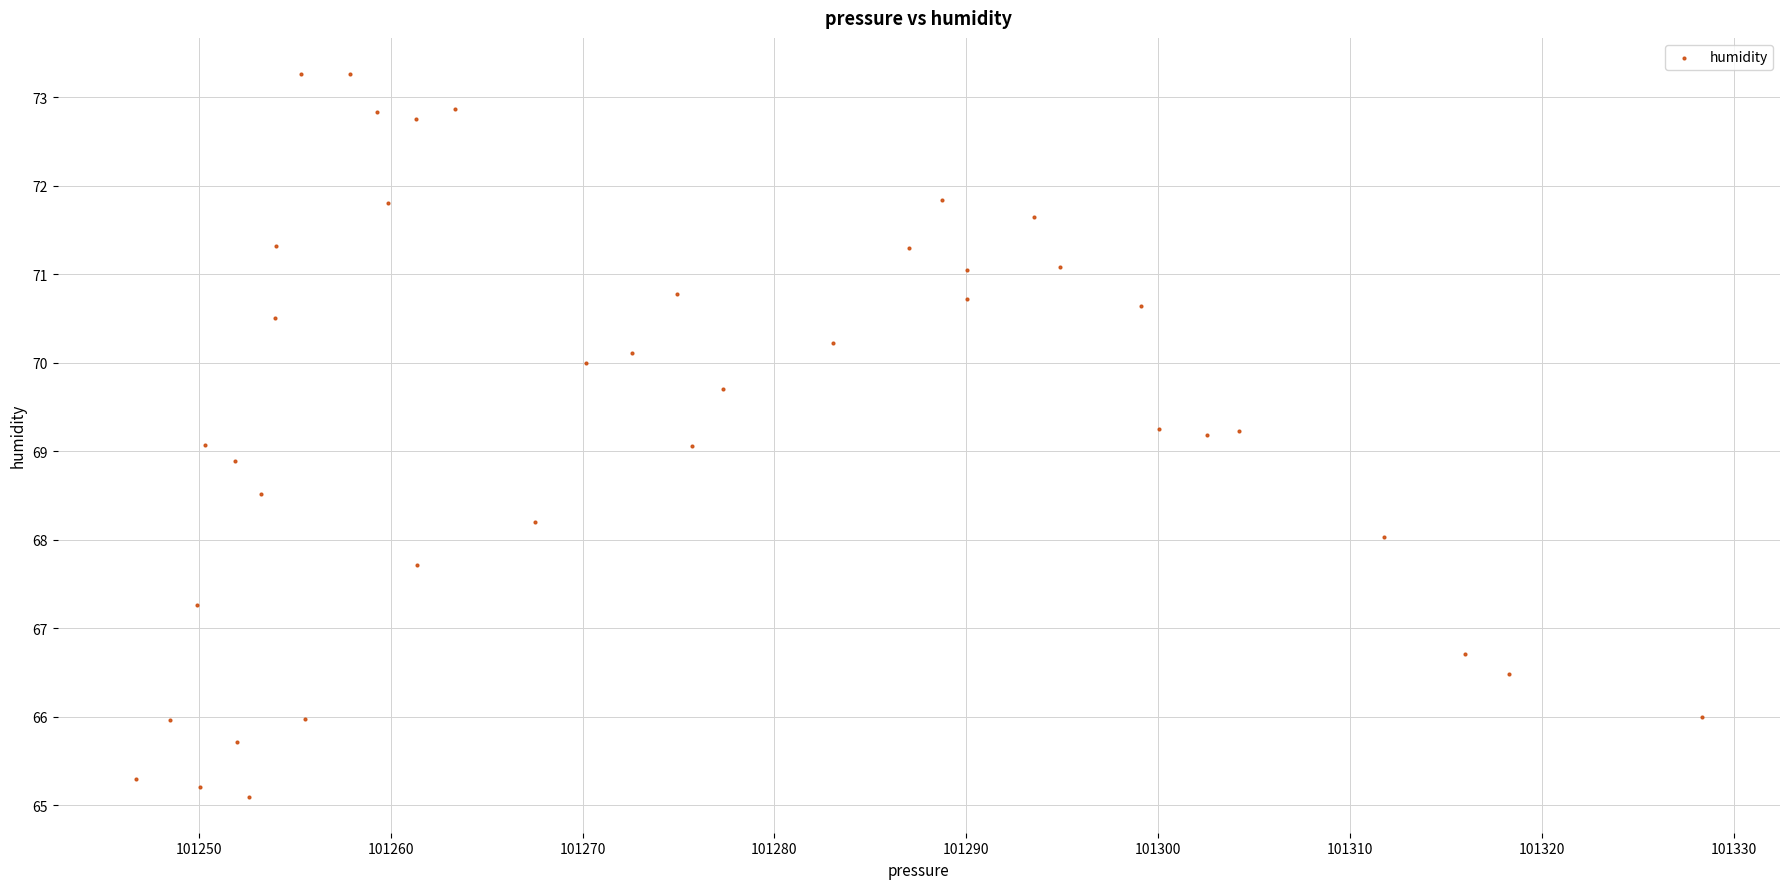

What is the range of Y values (max minus min)?

8.2